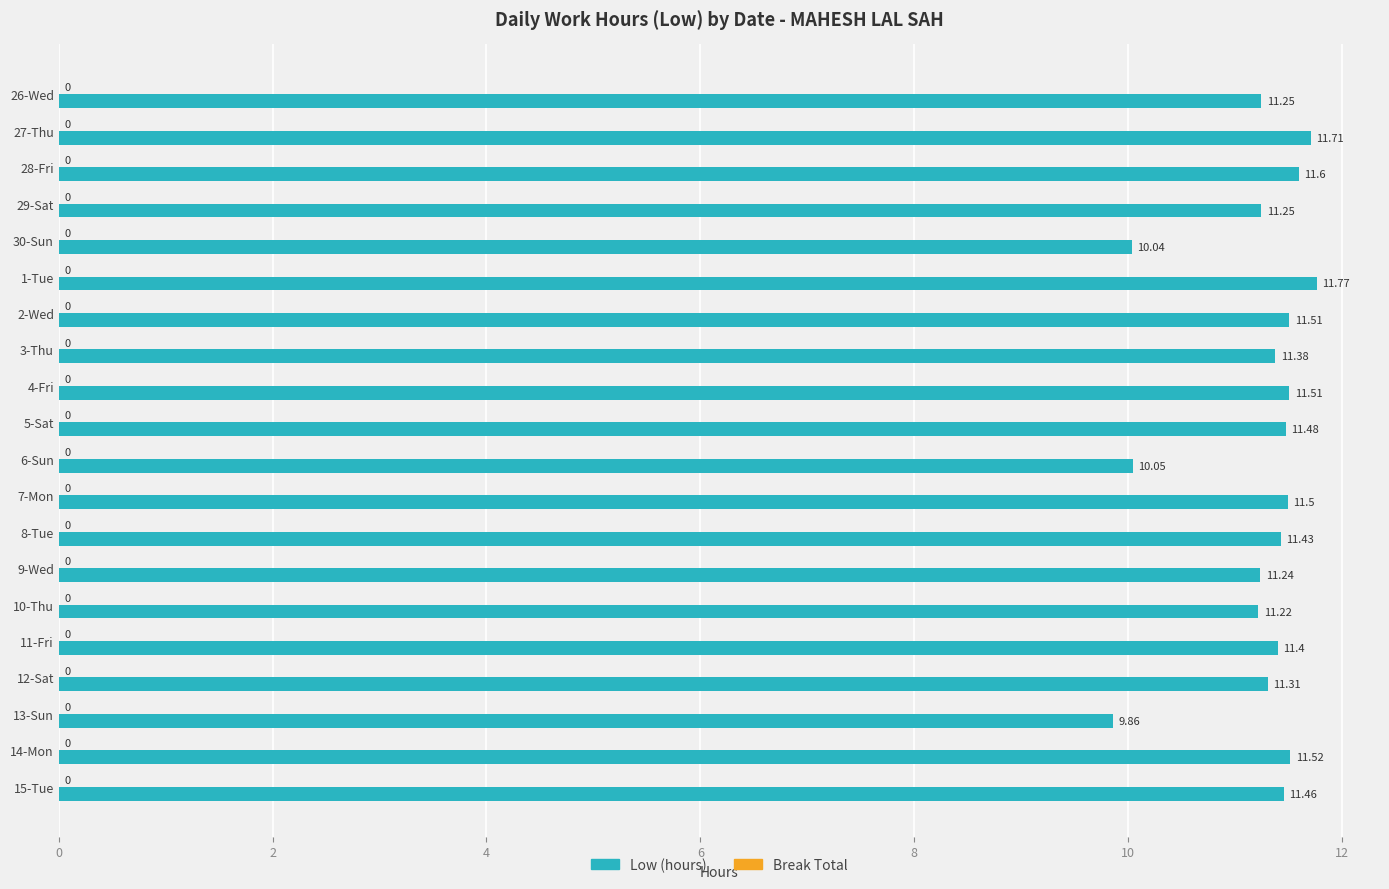

Between 8-Tue and 27-Thu, which is larger?

27-Thu